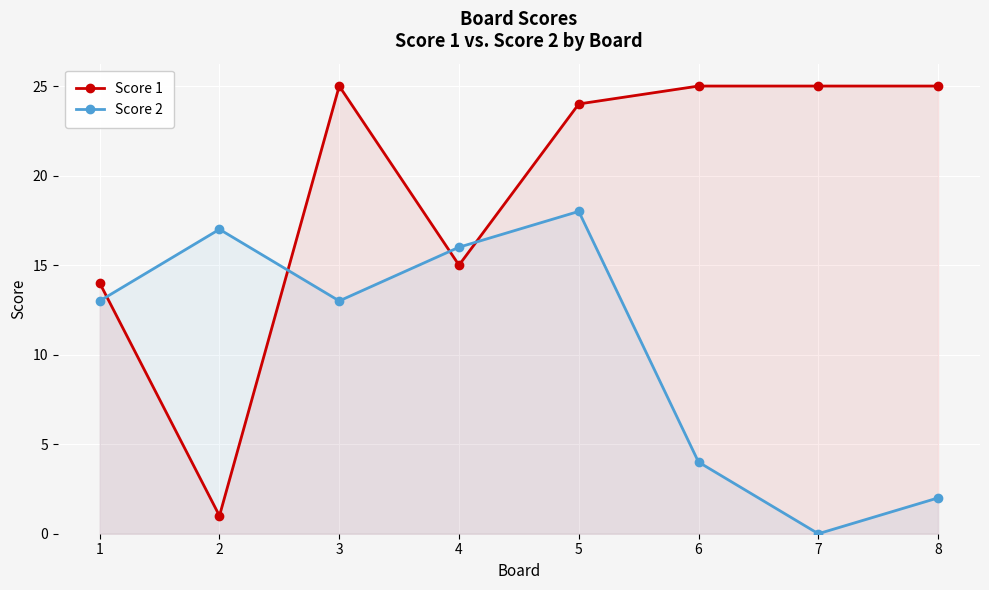

How many intersections are there between Score 1 and Score 2?

4